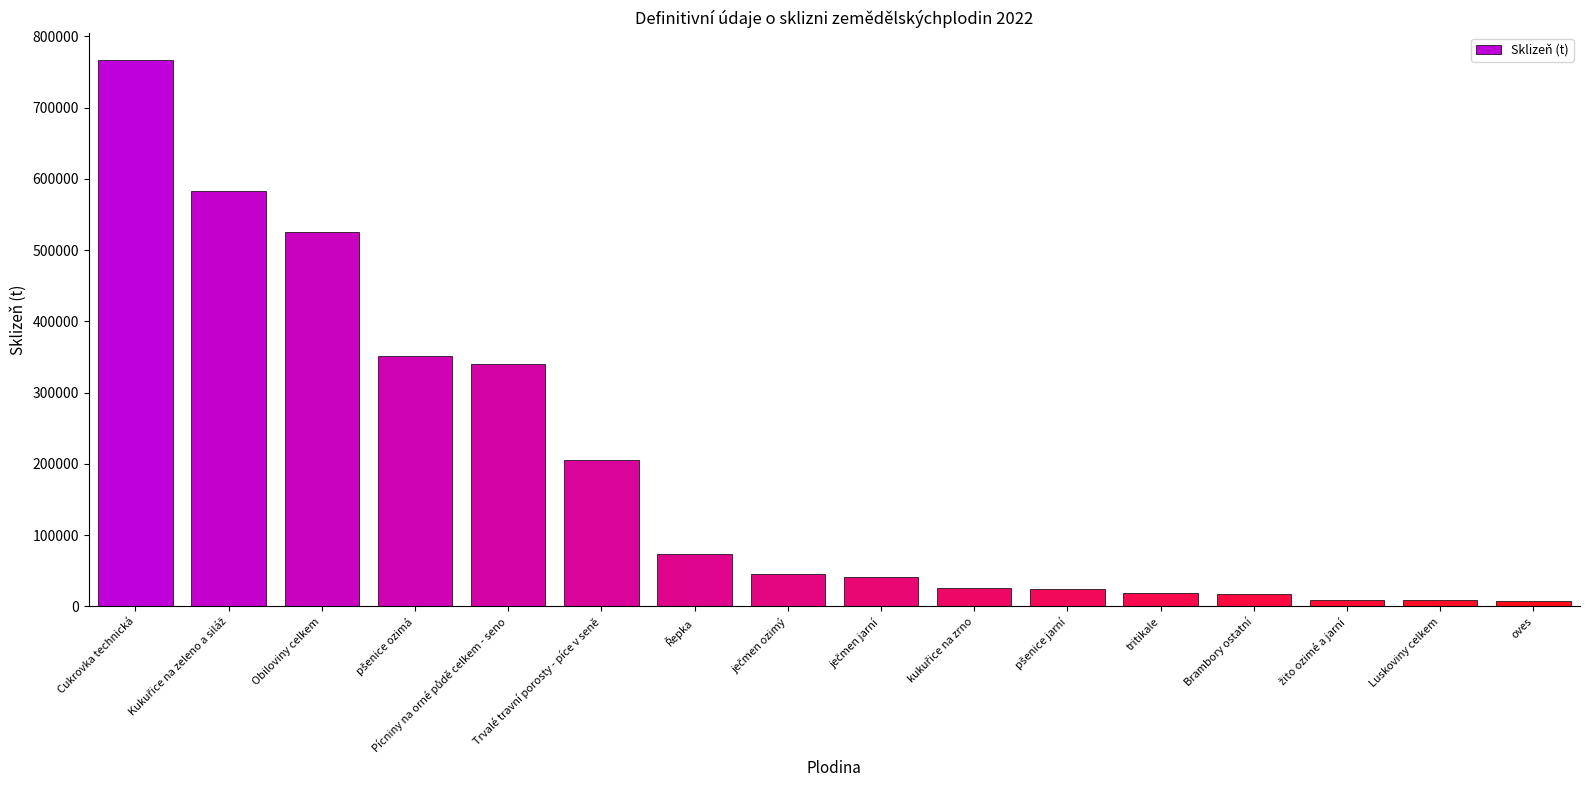

At which category does the chart reach its peak across all series?

Cukrovka technická